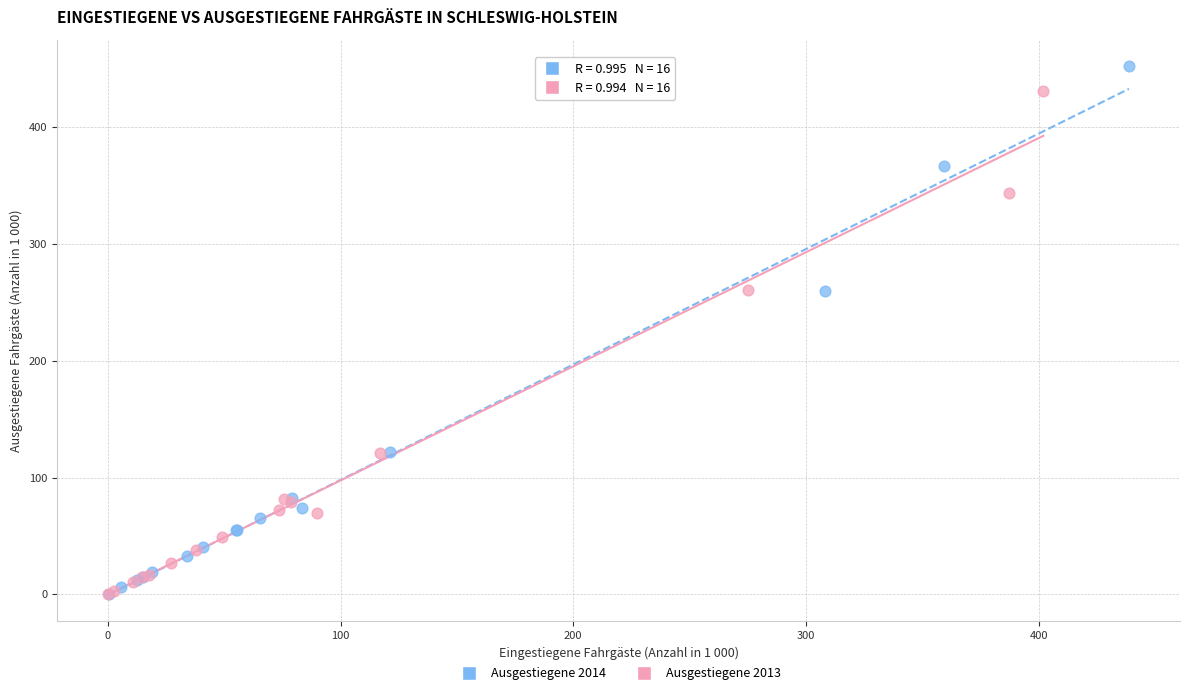

Which series contains the highest Y value?

Ausgestiegene 2014